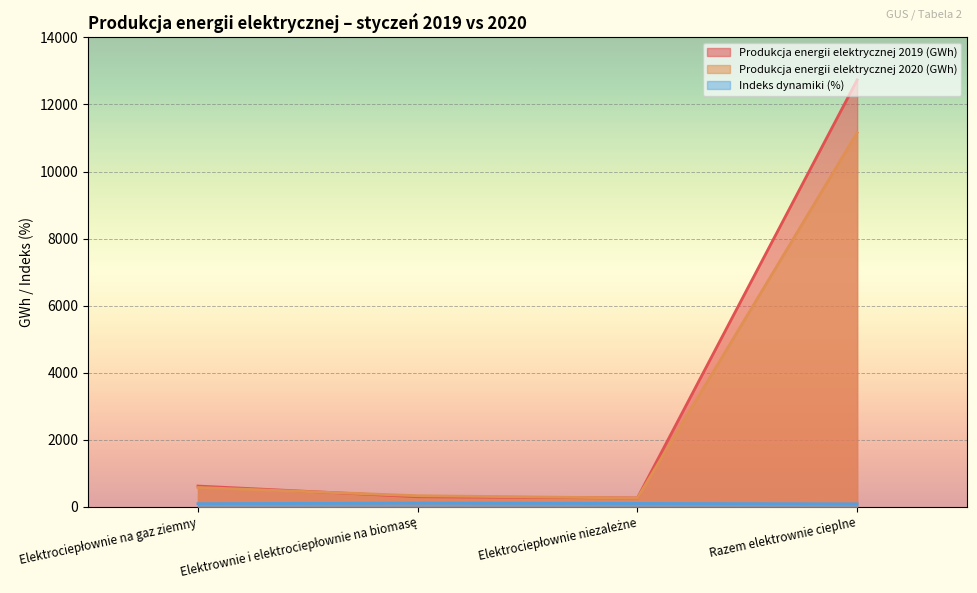

The value of Produkcja energii elektrycznej 2019 (GWh) at Elektrownie i elektrociepłownie na biomasę is 298.7. True or false?

True